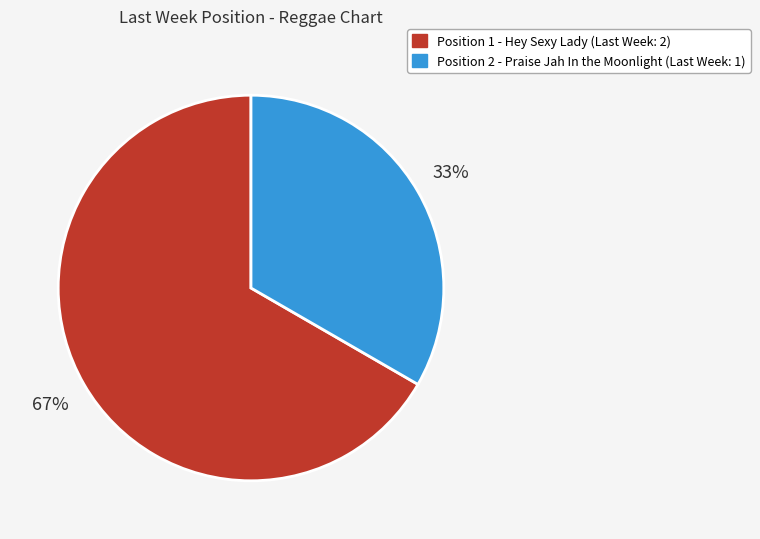

How many segments does this pie chart have?

2